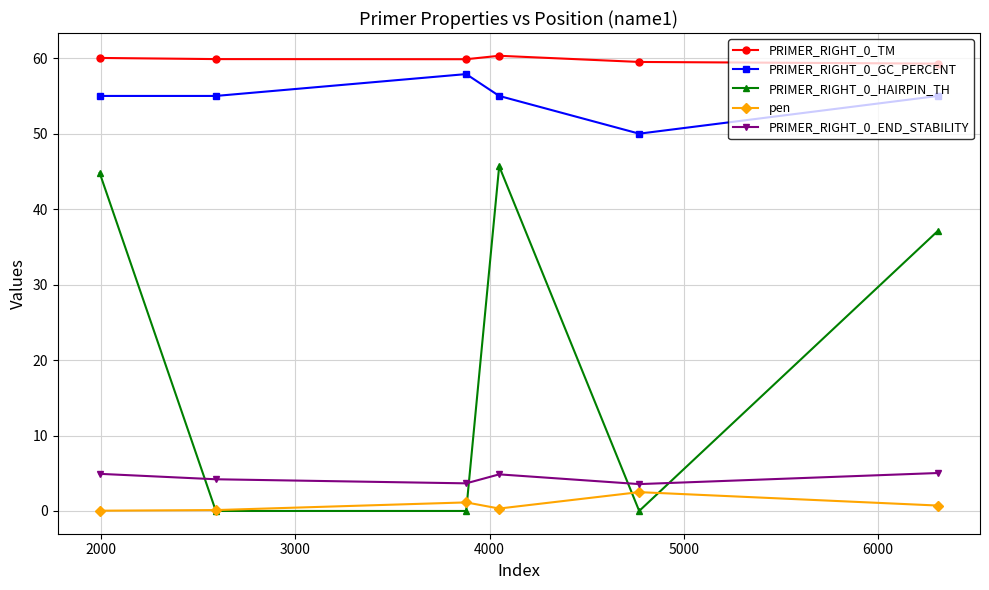

What is the maximum value shown in the chart?

60.3